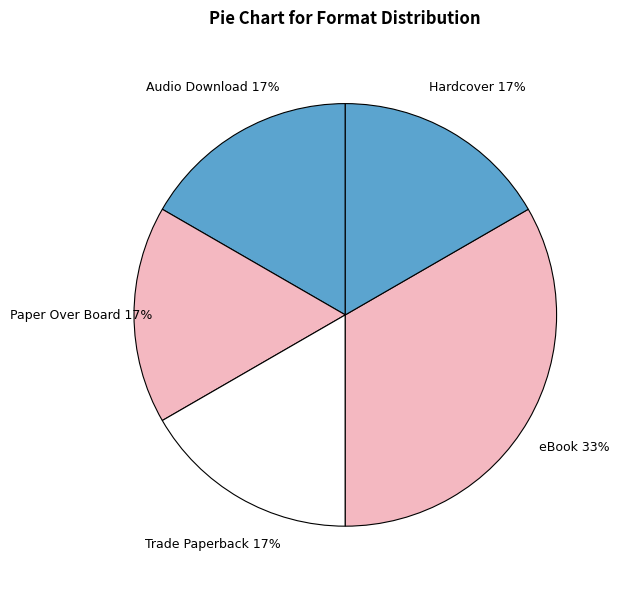

To the nearest percent, what percentage of the pie is Audio Download?

17%